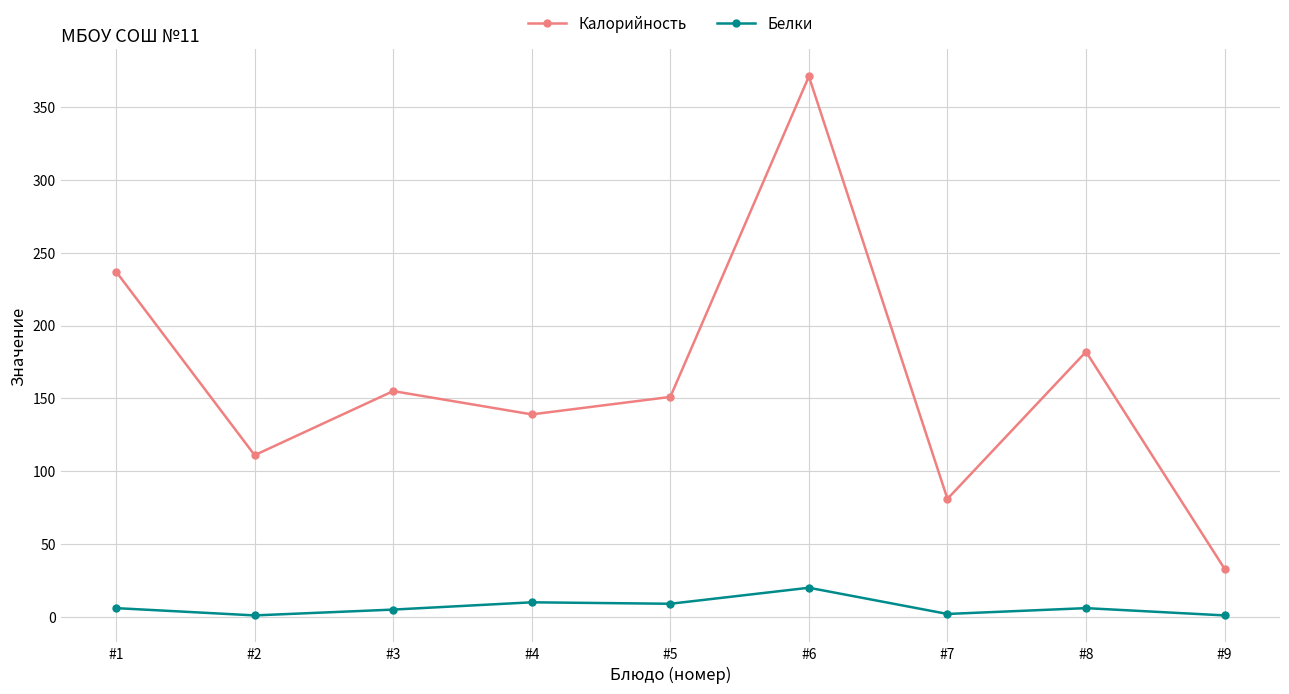

How many values in the Белки series are below 6?

4